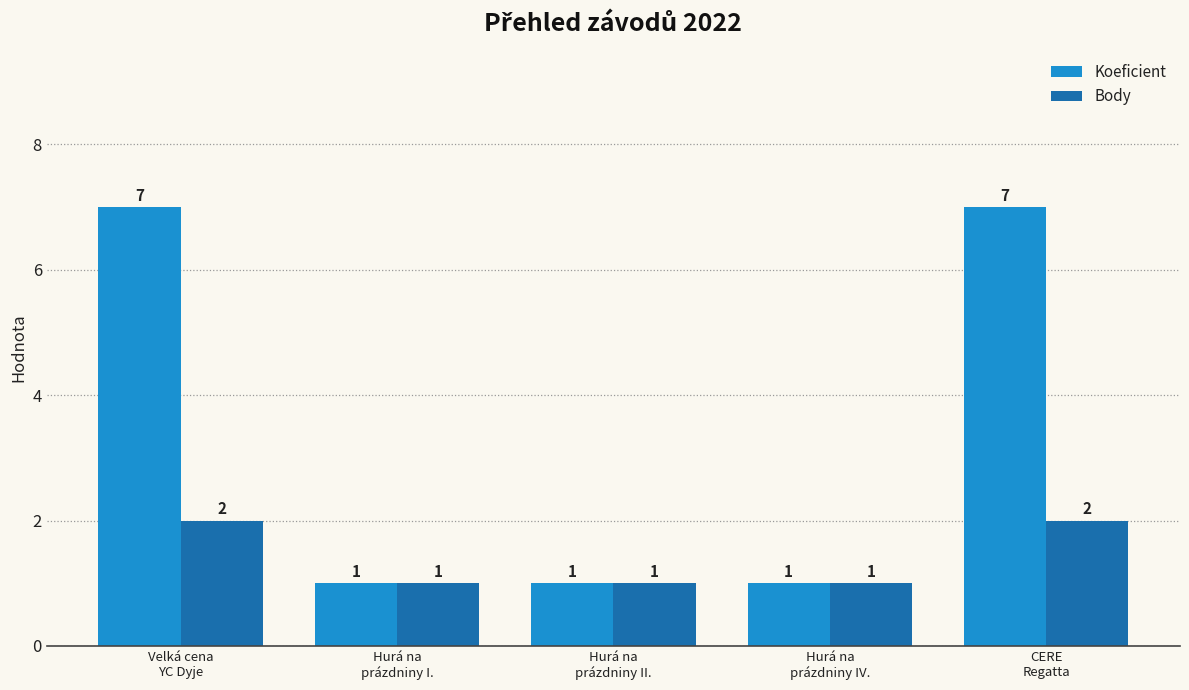

What is the average value of the Koeficient series?

3